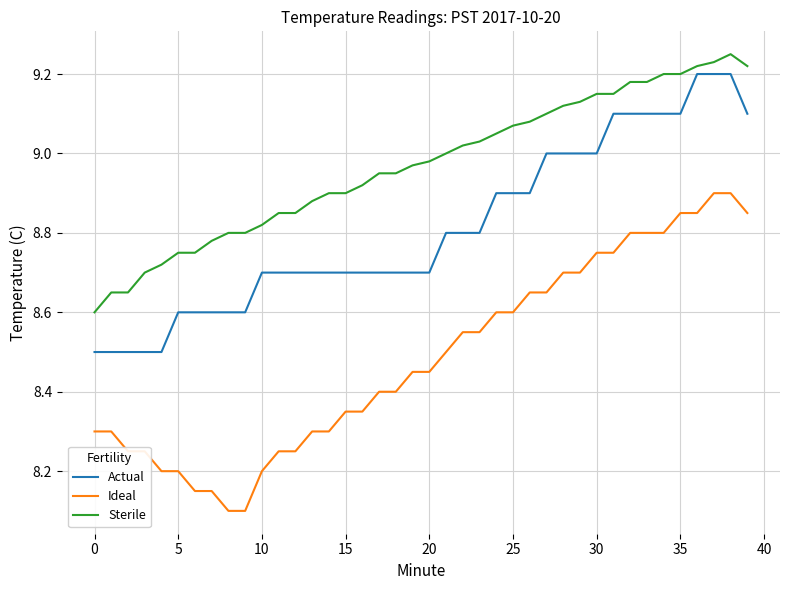

Which series has the largest total across all categories?

Sterile